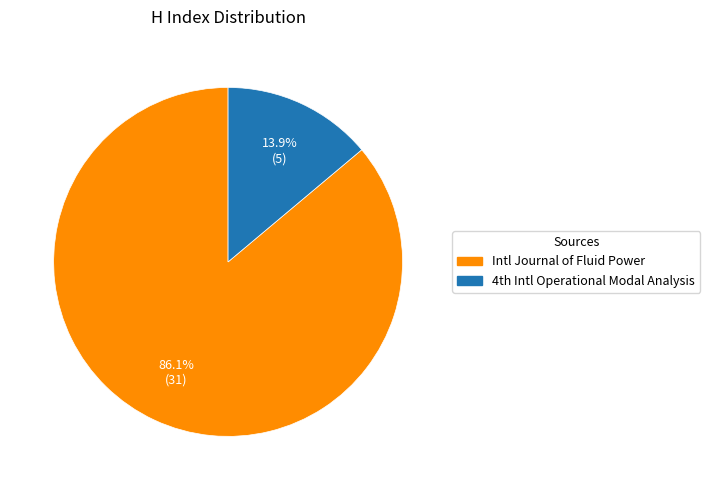

Is there a majority slice in this chart?

Yes